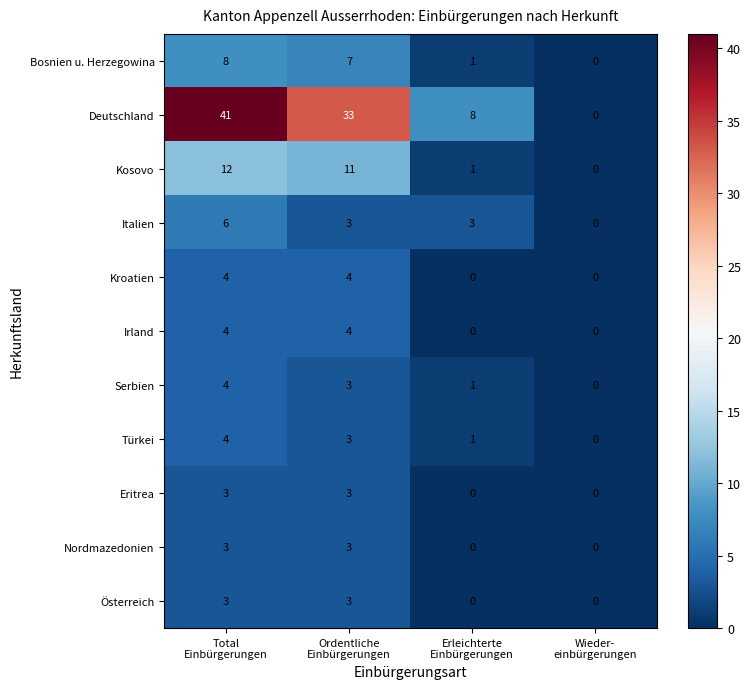

What is the difference between the maximum and minimum values in the Türkei series?

4